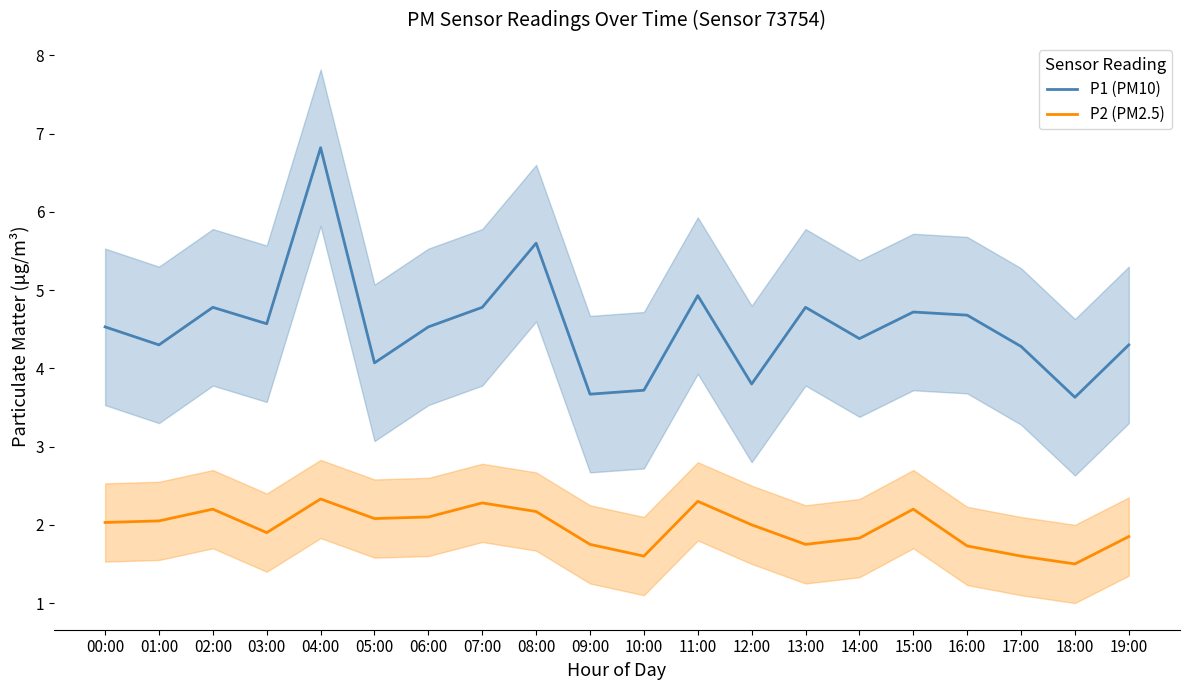

Reading left to right, transcribe all the data shown in this chart.

P1 (PM10): 4.5	4.3	4.8	4.6	6.8	4.1	4.5	4.8	5.6	3.7	3.7	4.9	3.8	4.8	4.4	4.7	4.7	4.3	3.6	4.3
P2 (PM2.5): 2.0	2.0	2.2	1.9	2.3	2.1	2.1	2.3	2.2	1.8	1.6	2.3	2.0	1.8	1.8	2.2	1.7	1.6	1.5	1.9